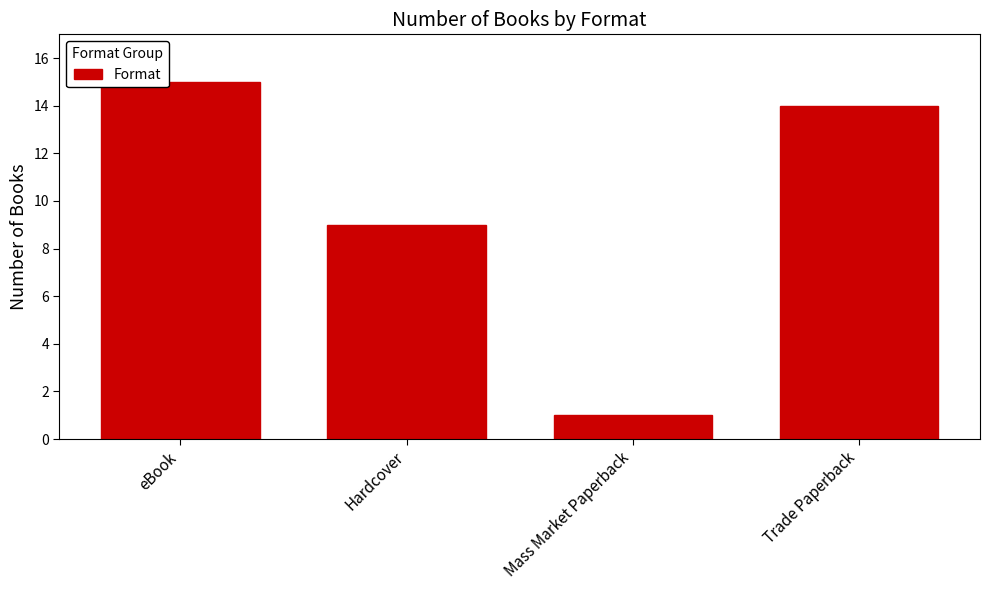

Which category has the lowest value across all series?

Mass Market Paperback